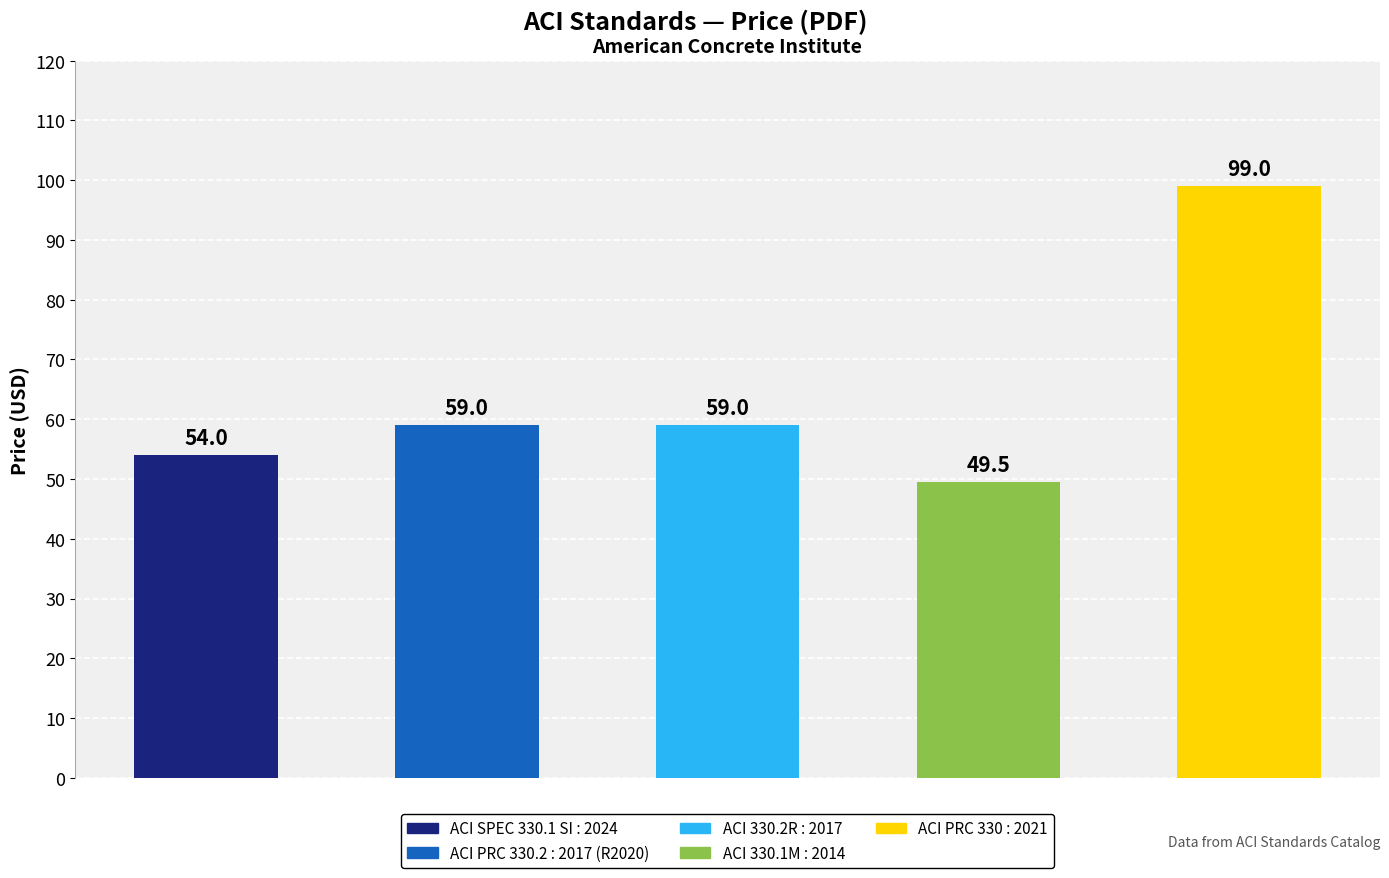

The chart shows a value of 86.2 at ACI PRC 330.2 : 2017 (R2020). True or false?

False